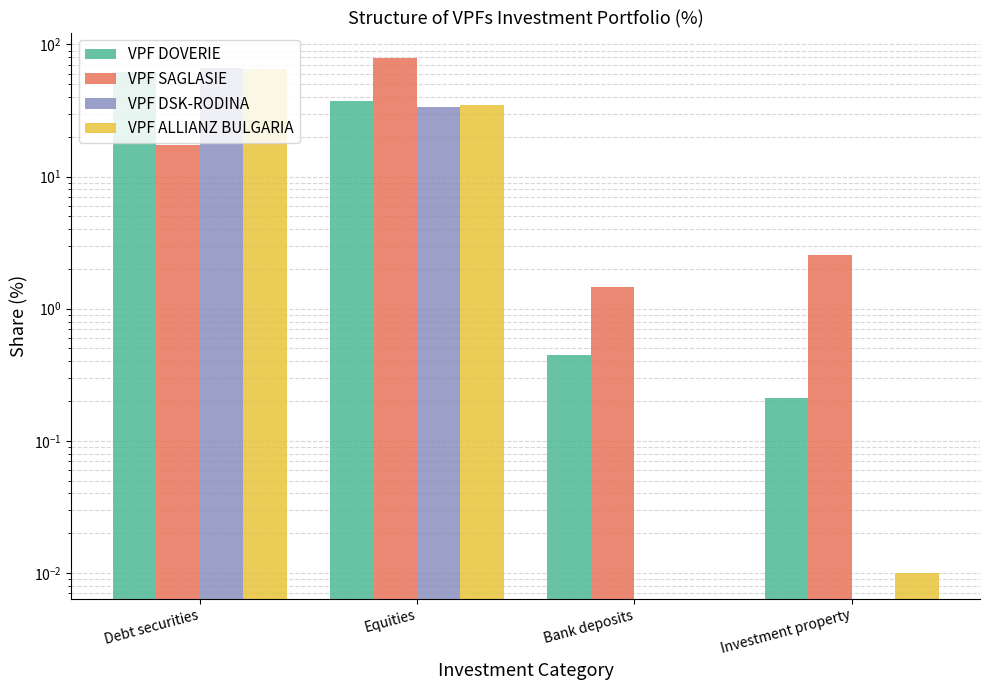

What is the spread (max minus min) of values at Debt securities?

49.1